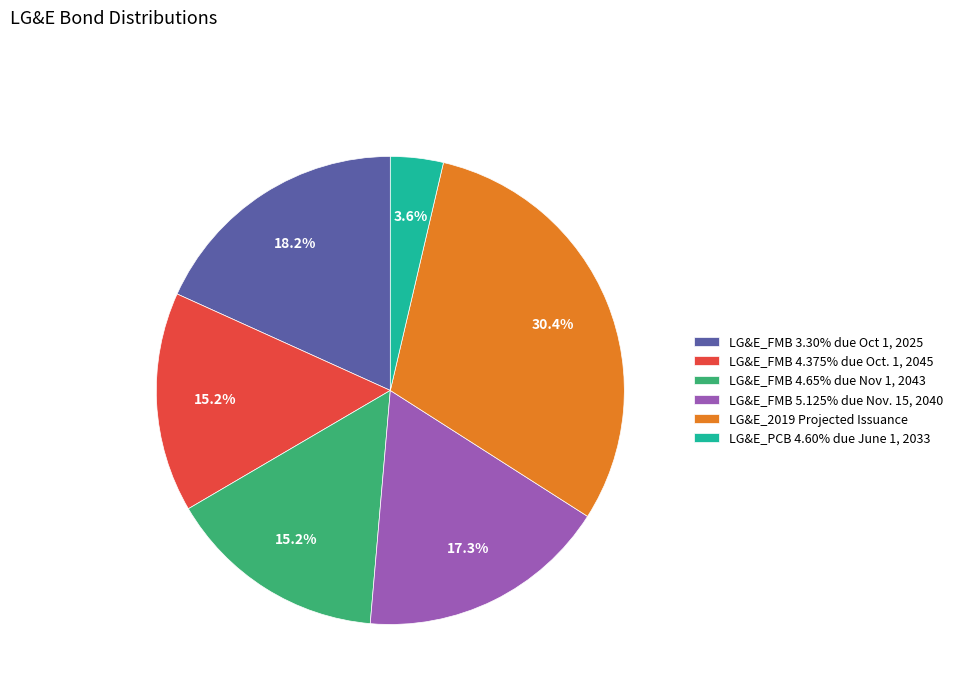

Approximately how many times larger is the value at LG&E_FMB 4.65% due Nov 1, 2043 compared to LG&E_FMB 5.125% due Nov. 15, 2040?

0.9